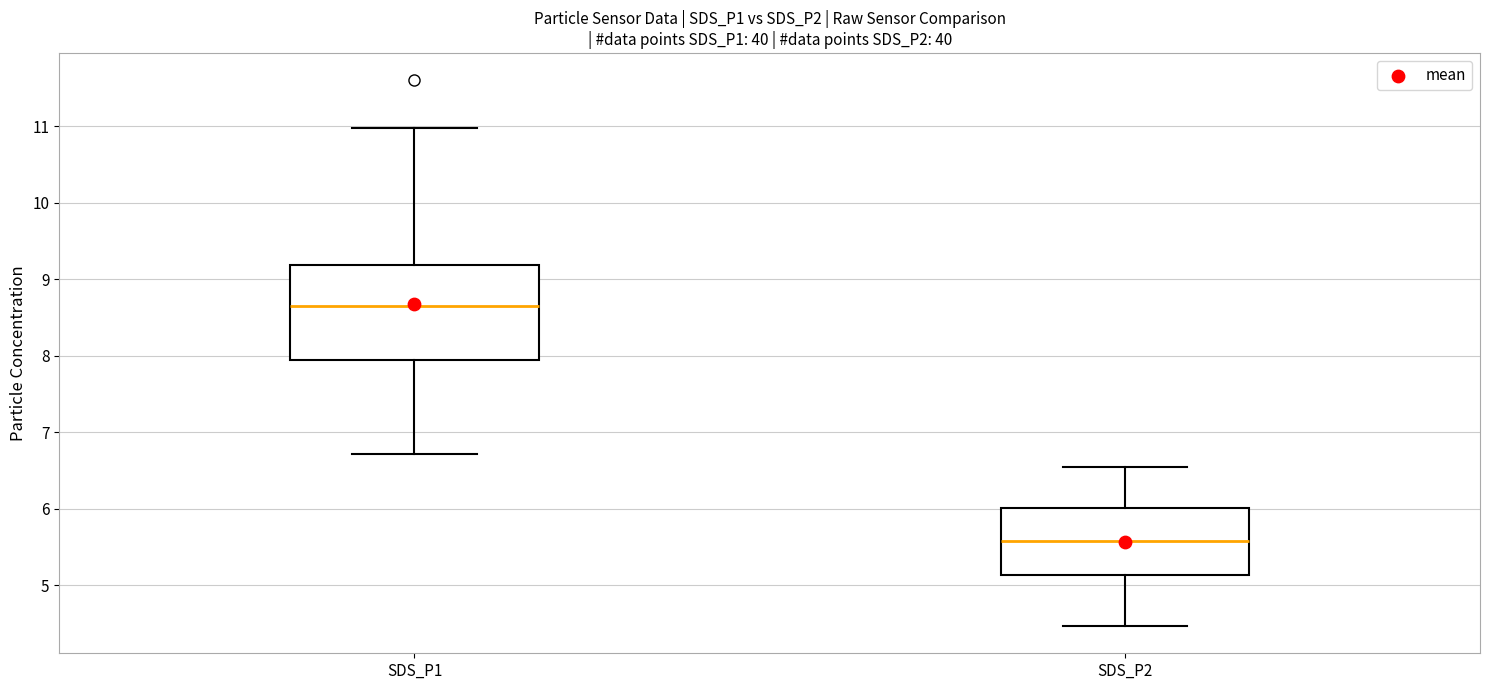

Which box's median line is the highest?

SDS_P1